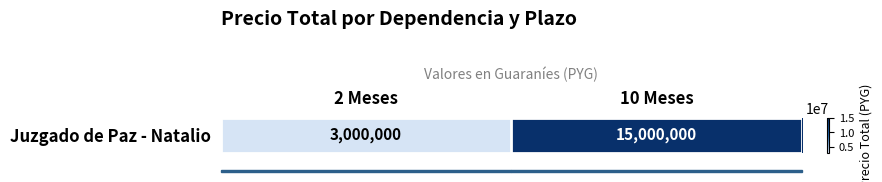

How many distinct data groups are displayed?

1